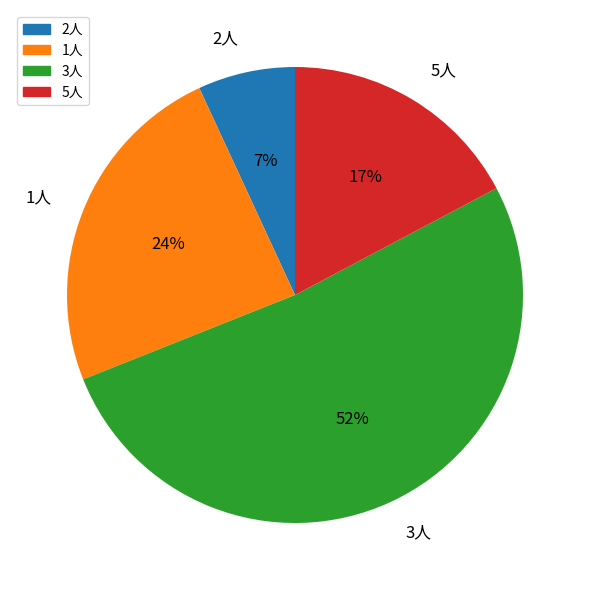

How many slices are in this pie chart?

4